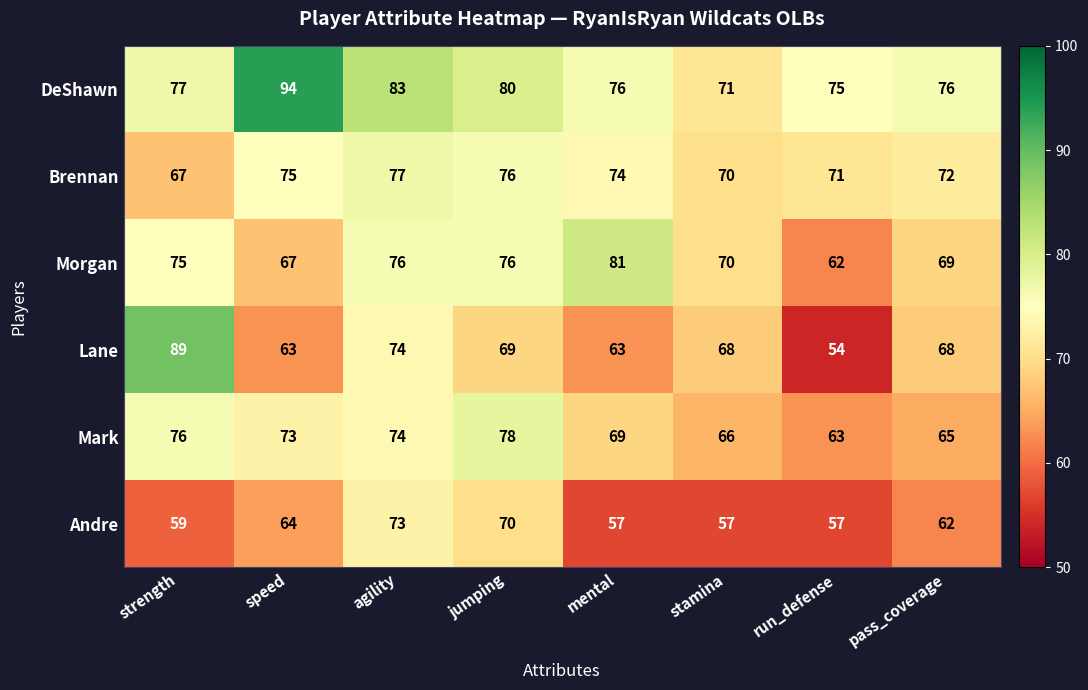

Which series has the largest total across all categories?

DeShawn